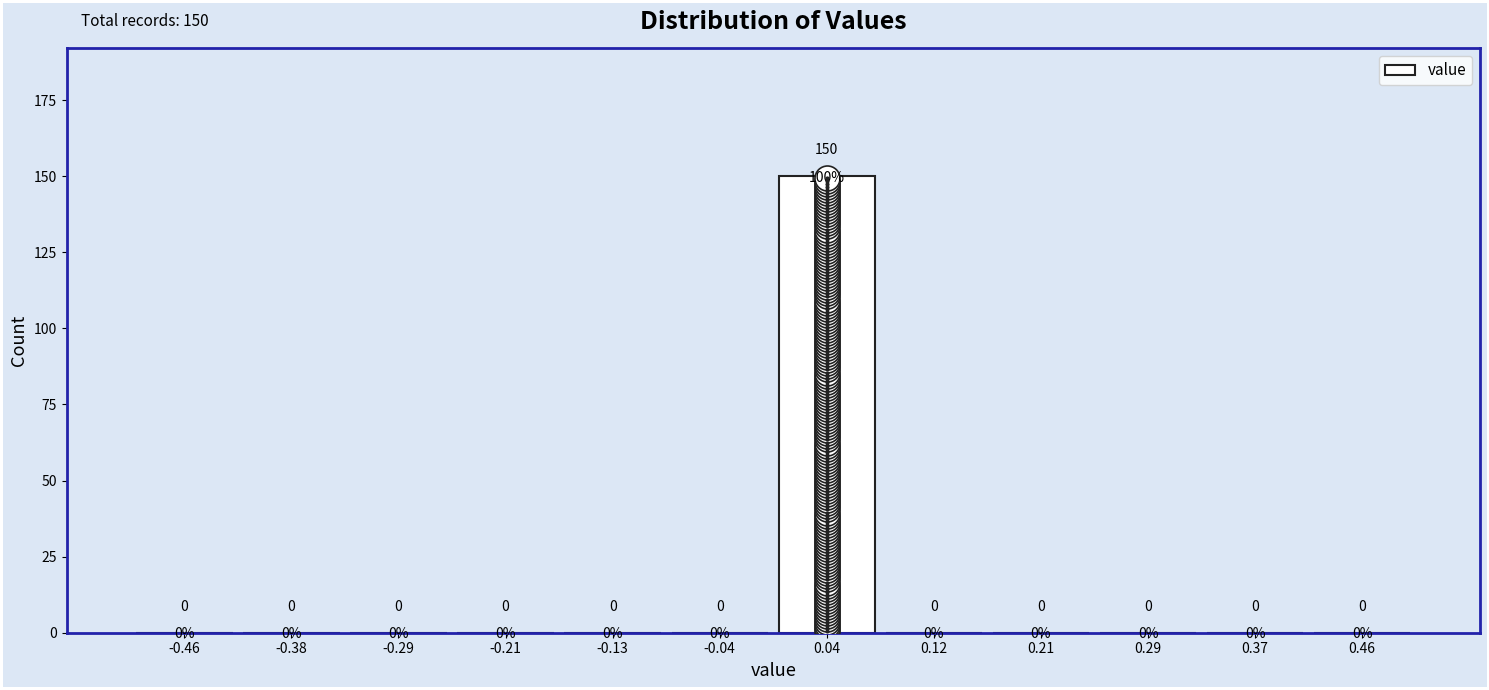

How tall is the bar that spans 0.00 to 0.08 on the x-axis? The bar edges are not printed on the chart, so give them approximately, as read against the axis.

150